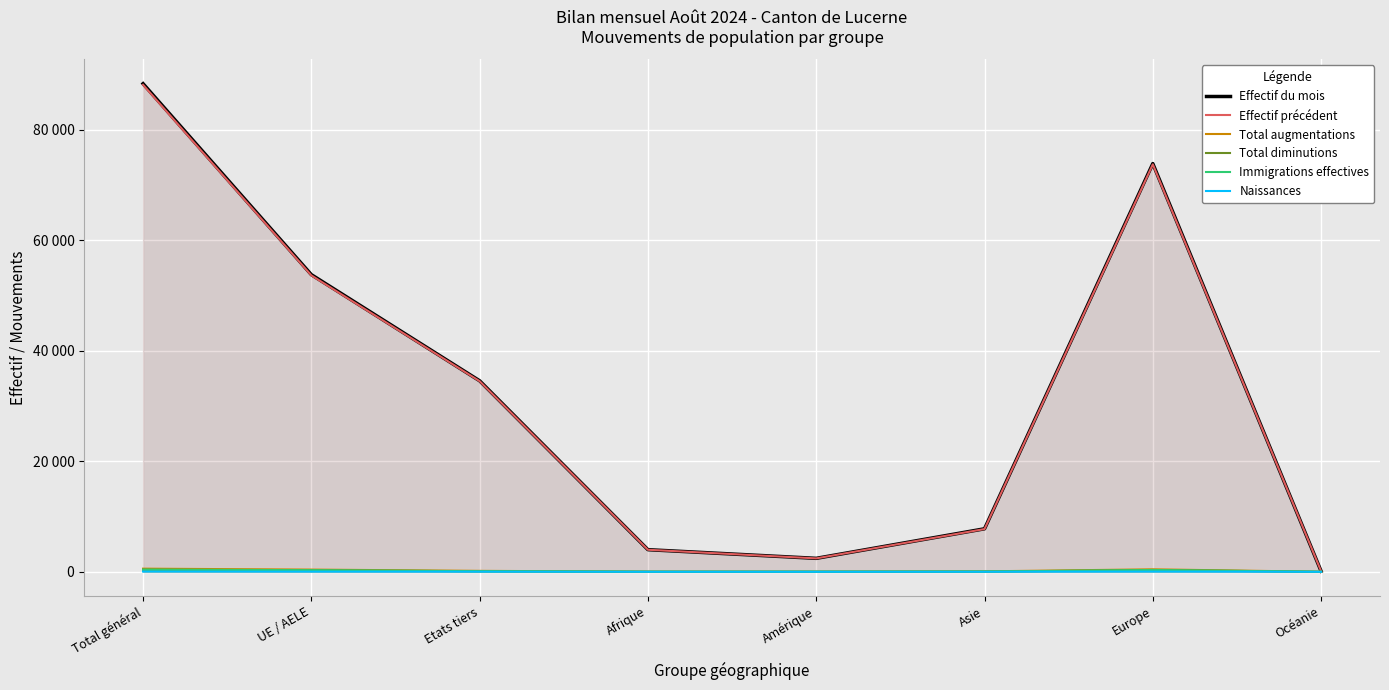

True or false: Naissances and Effectif du mois cross at least once.

False